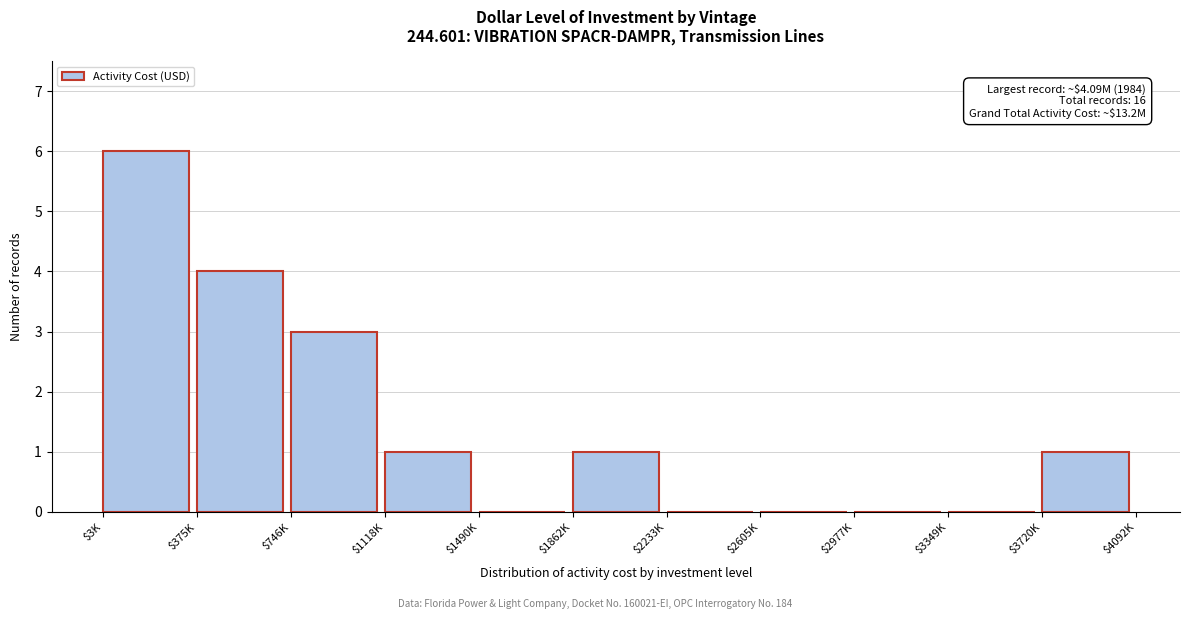

Is it true that the value at $375K is 6?

False